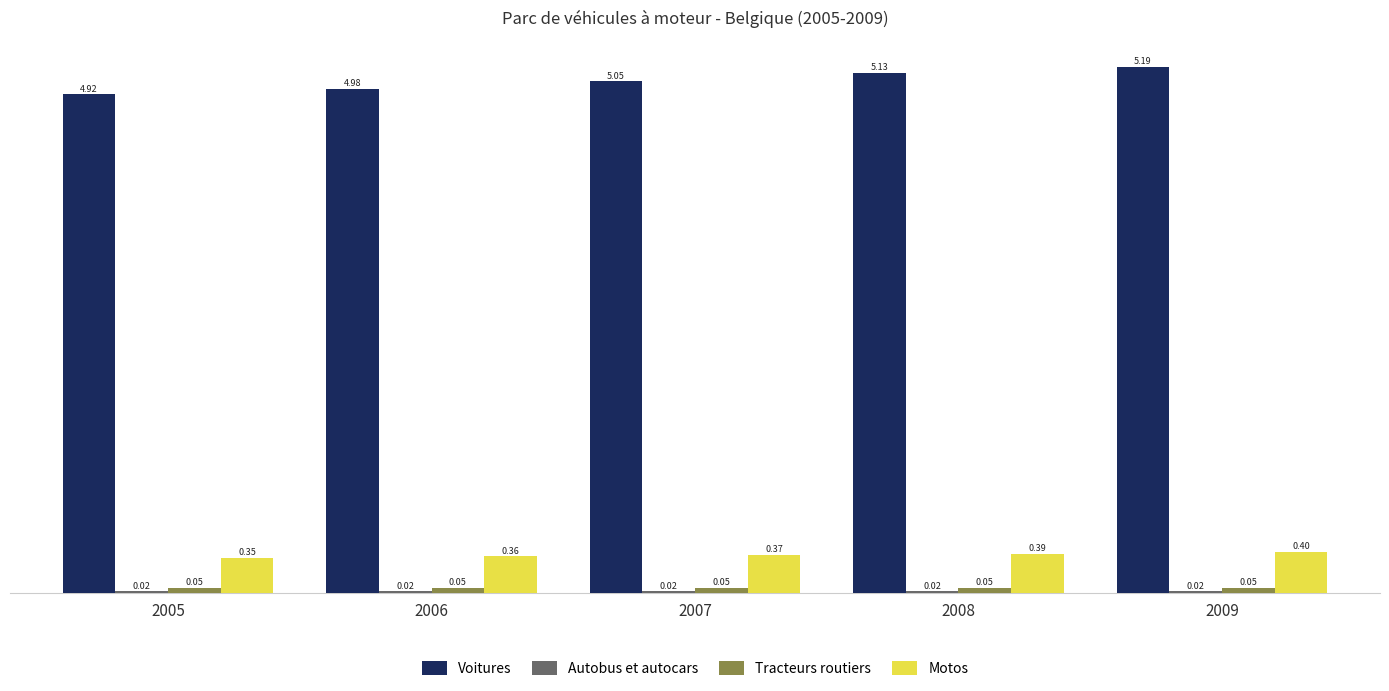

What is the total value across all series at 2007?

5.5